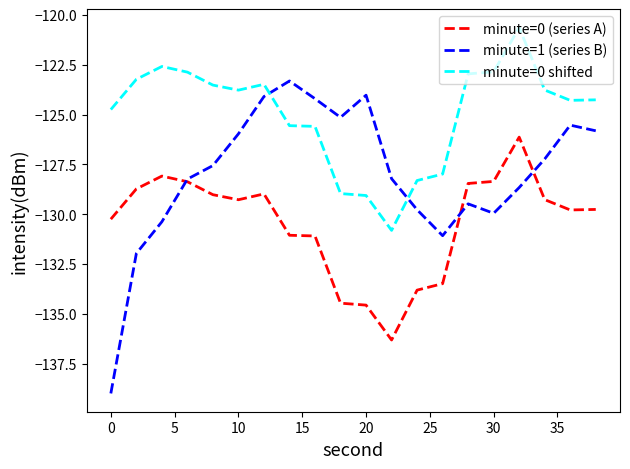

Which series has the largest range (max minus min)?

minute=1 (series B)